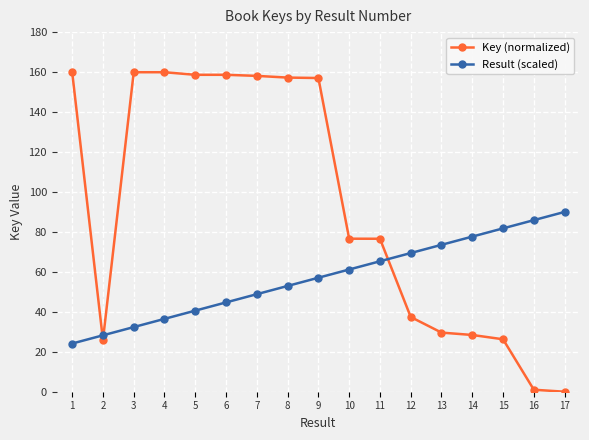

How many values in the Result (scaled) series exceed 57?

9